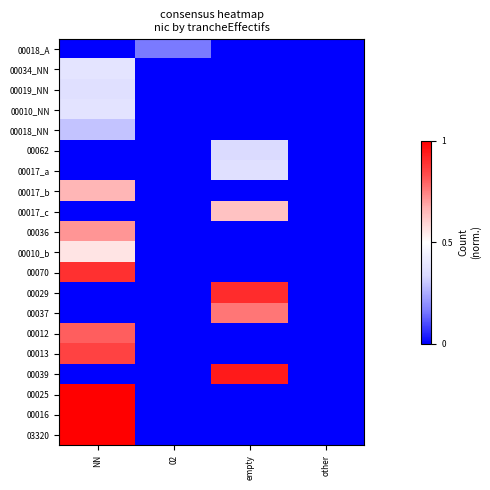

At which category is the sum across all series the highest?

NN